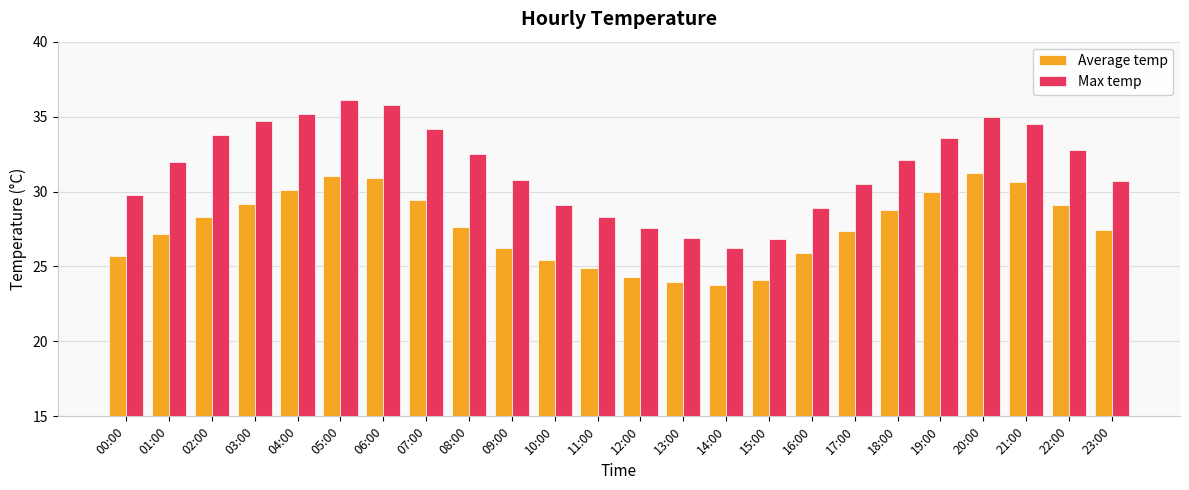

What is the maximum value shown in the chart?

36.1